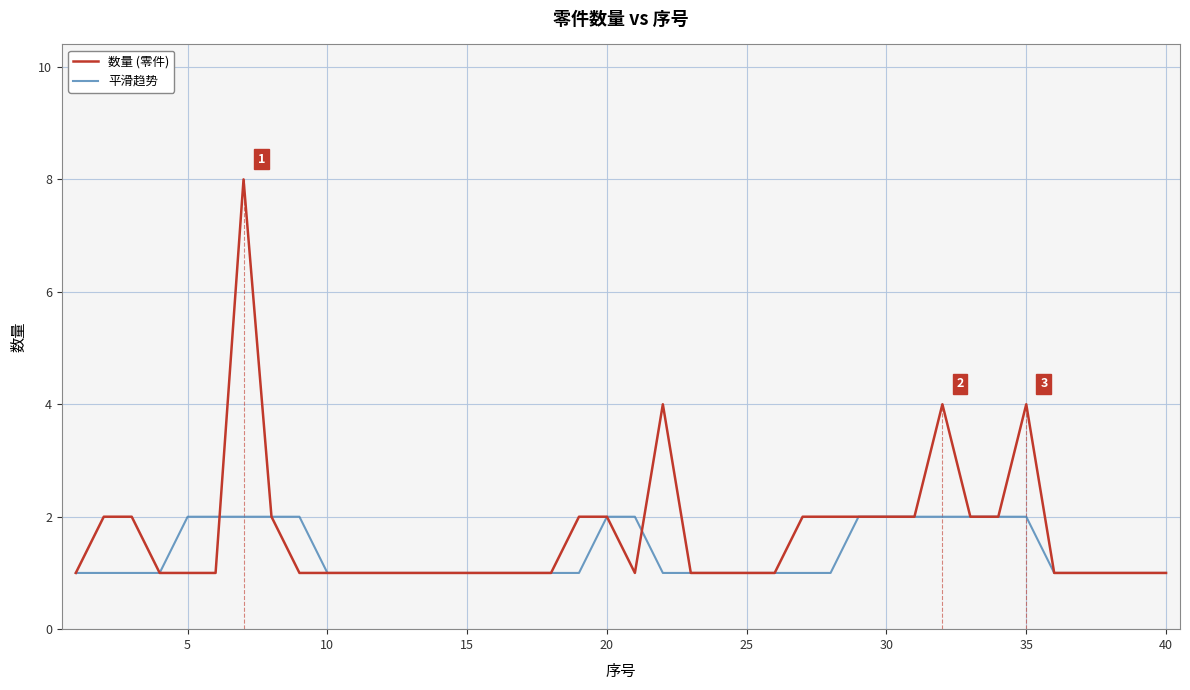

Which series has the widest spread of values?

数量 (零件)